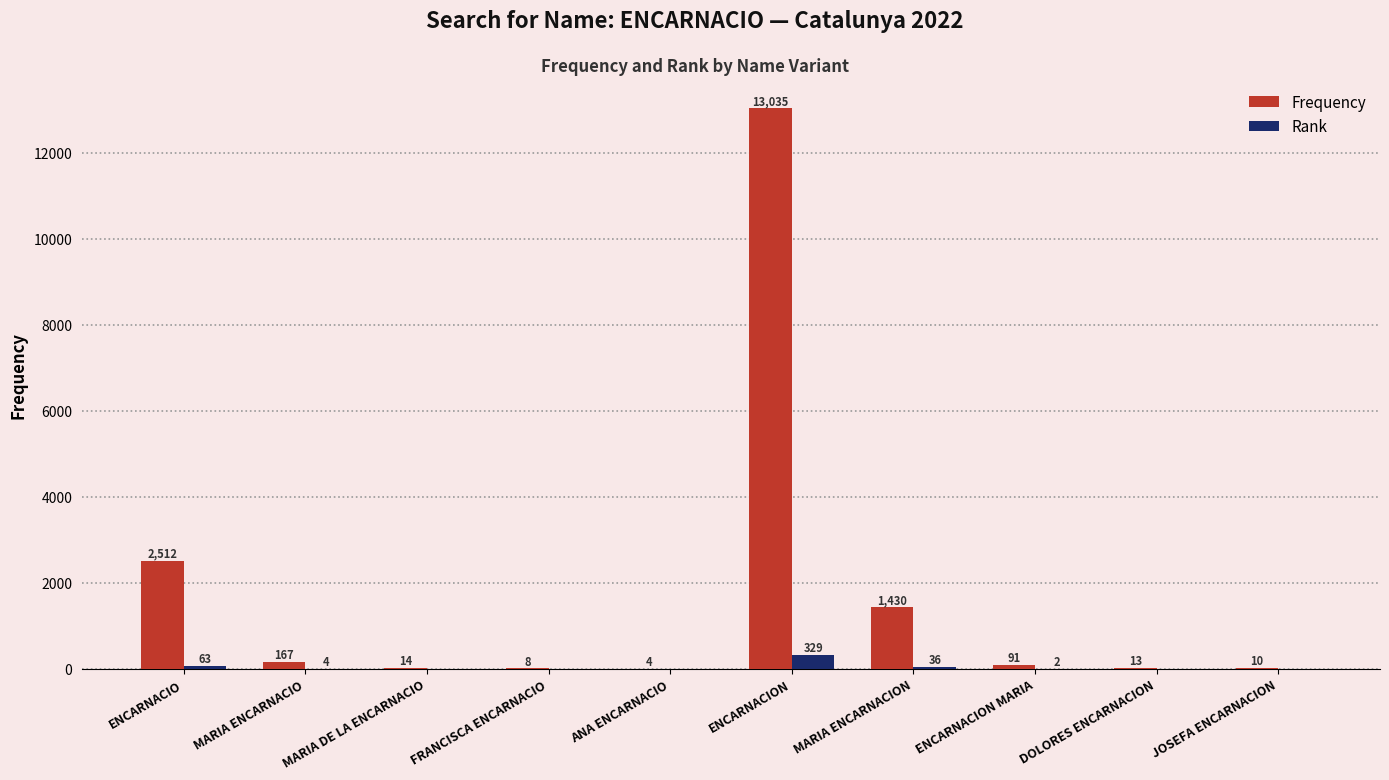

What is the sum of all Rank values?

434